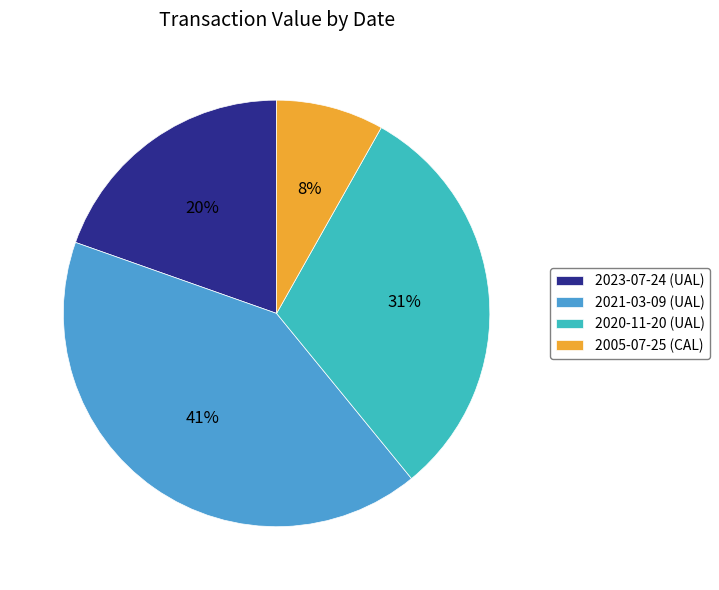

Which has a higher value, 2021-03-09 (UAL) or 2023-07-24 (UAL)?

2021-03-09 (UAL)